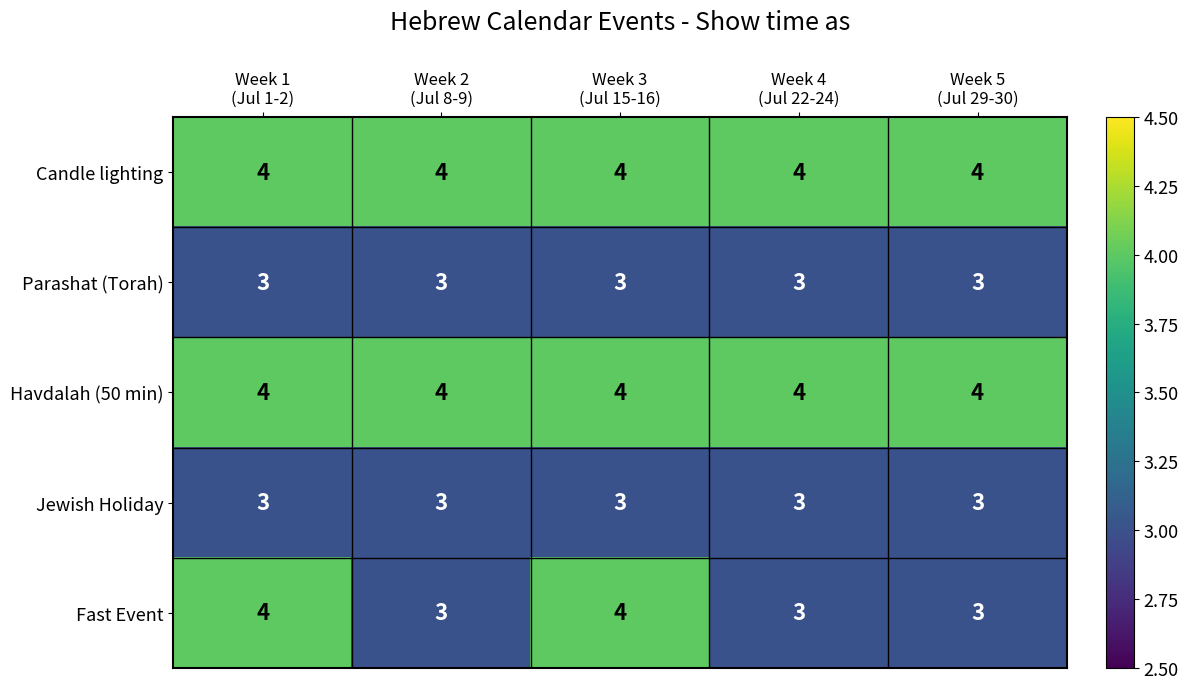

Count the Fast Event values in the range 3 to 4.

5